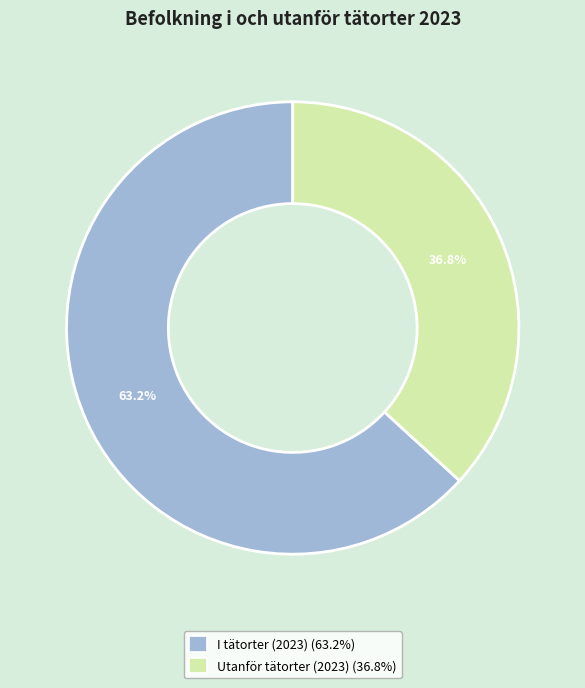

Approximately how many times larger is the value at I tätorter (2023) compared to Utanför tätorter (2023)?

1.7